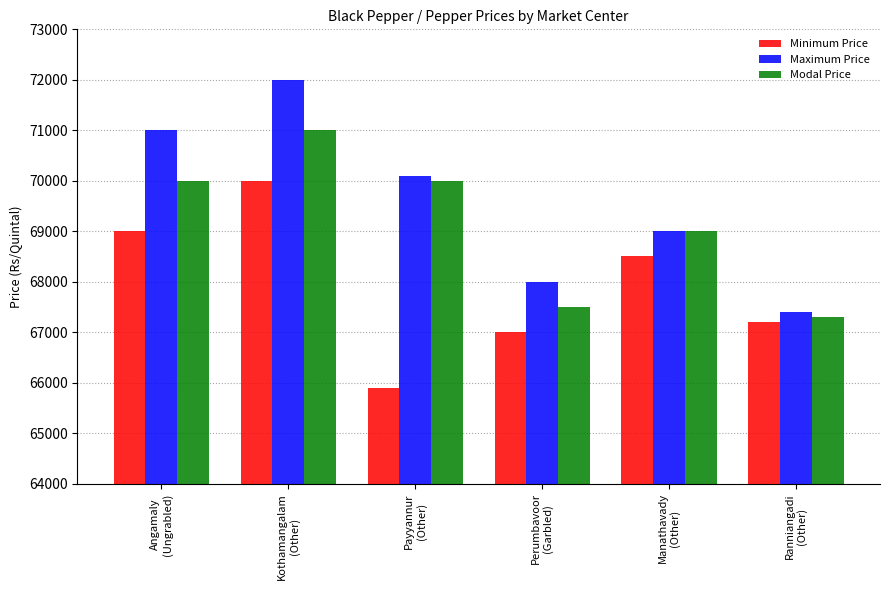

What is the difference between the Maximum Price values at Angamaly
(Ungrabled) and Kothamangalam
(Other)?

1000